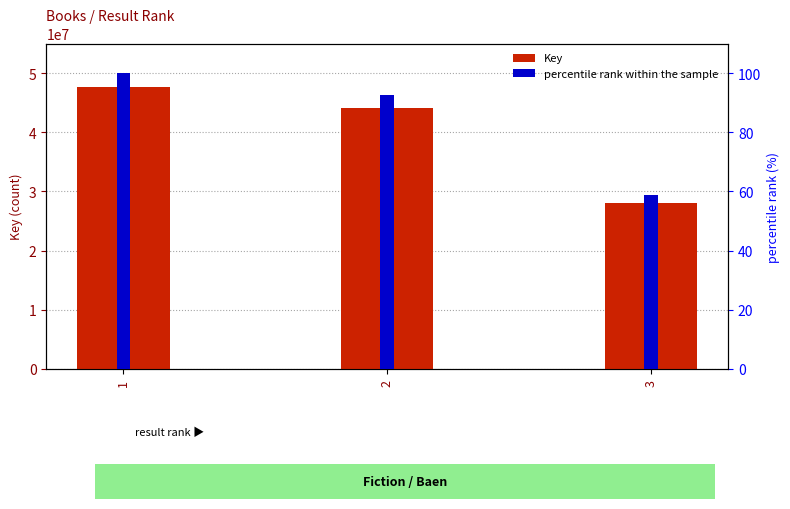

How many distinct data groups are displayed?

2